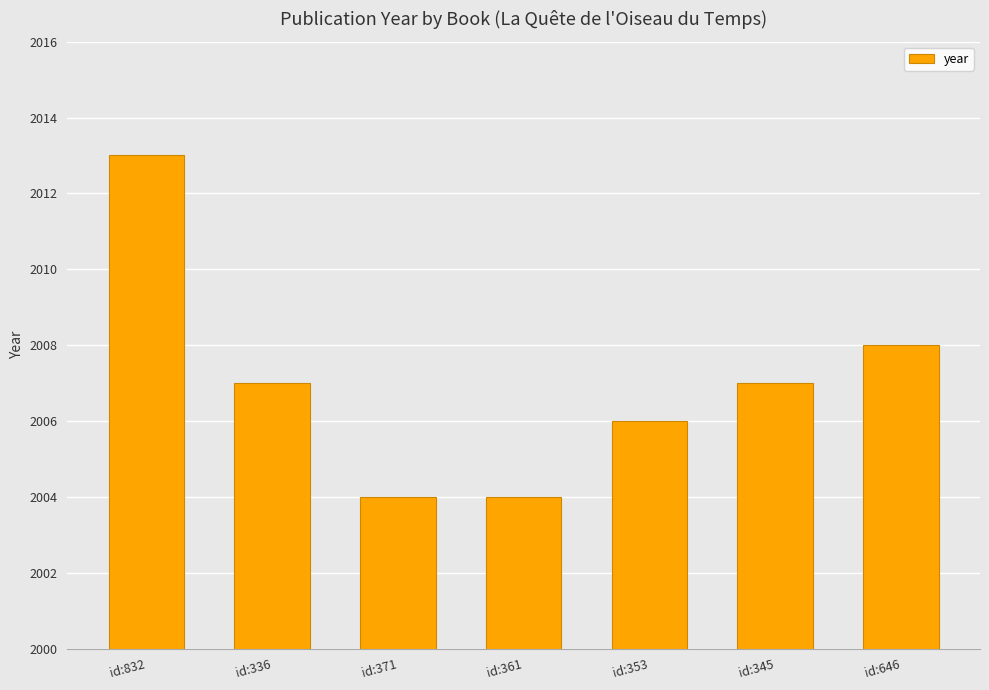

At which label does the data first exceed 2007?

id:832